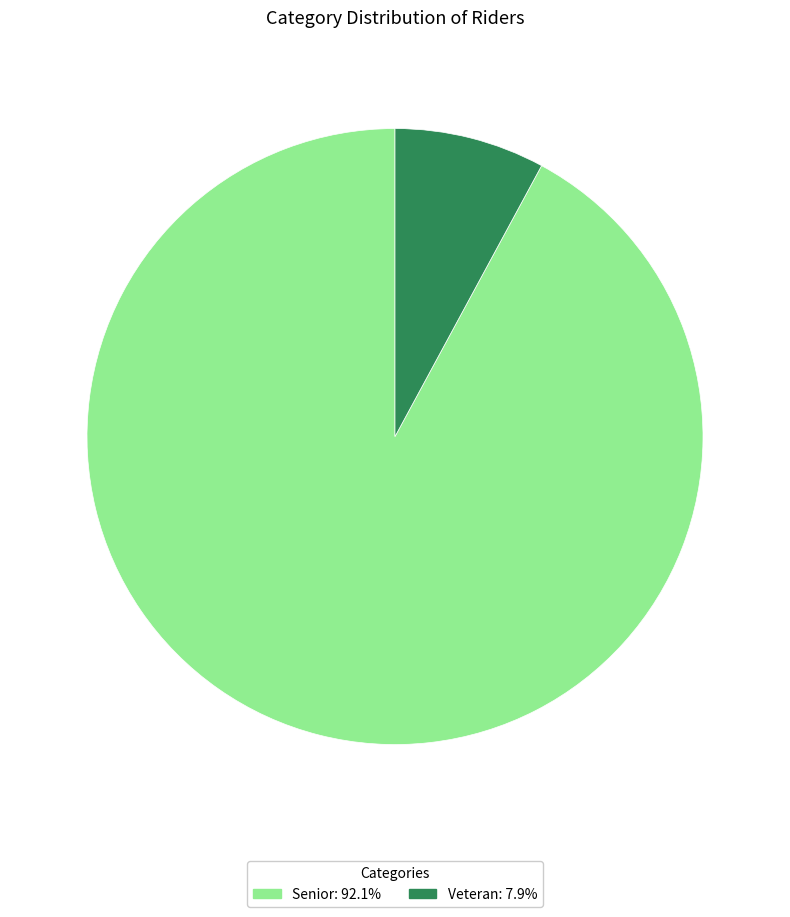

Which has a higher value, Veteran or Senior?

Senior